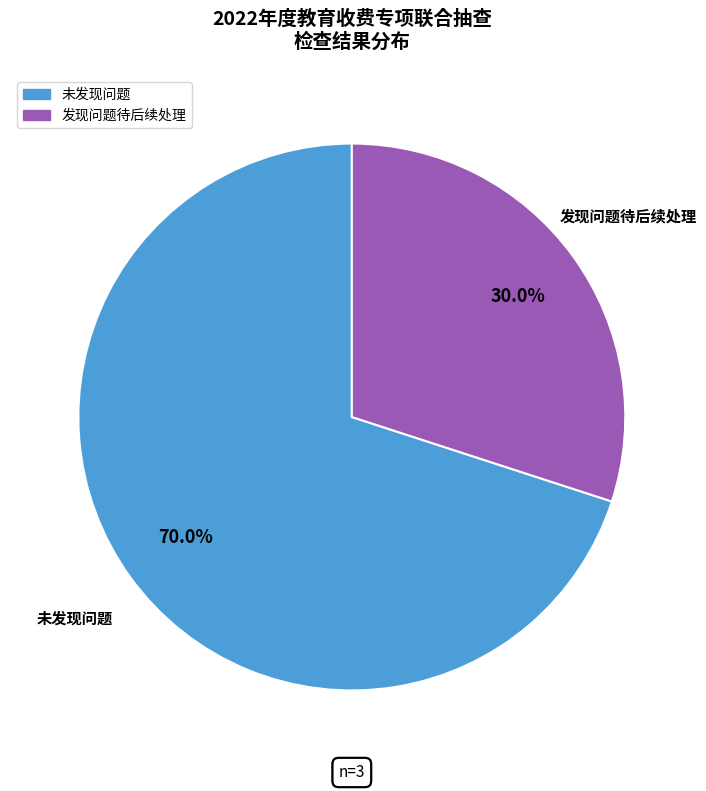

What is the ratio of the value at 未发现问题 to the value at 发现问题待后续处理?

2.3